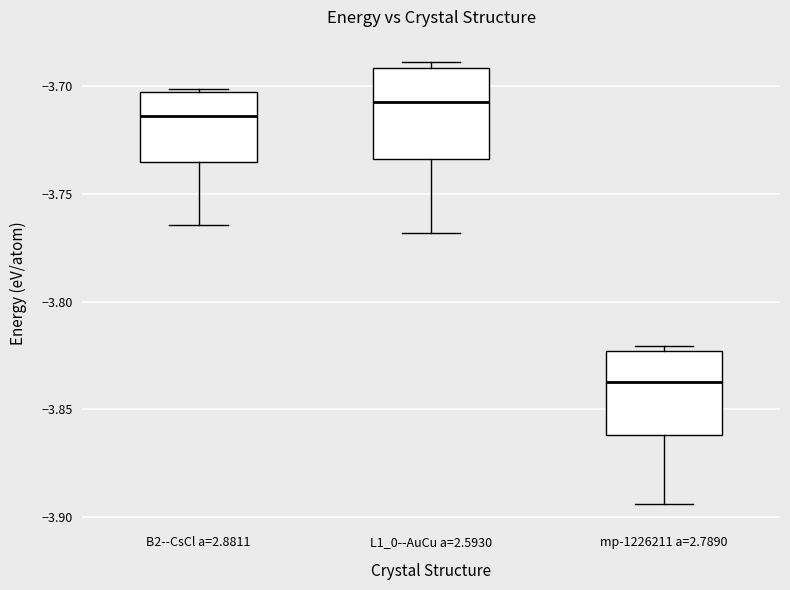

Reading left to right, read every box against the y-axis: the position of its median line, the range the box covers, and the ends of its whiskers. The values are not printed on the chart, so give them approximately, as read against the axis.

B2--CsCl a=2.8811: median -3.715, box -3.735 to -3.705, whiskers -3.765 to -3.700
L1_0--AuCu a=2.5930: median -3.705, box -3.735 to -3.690, whiskers -3.770 to -3.690 (just above the box's upper edge)
mp-1226211 a=2.7890: median -3.835, box -3.860 to -3.825, whiskers -3.895 to -3.820